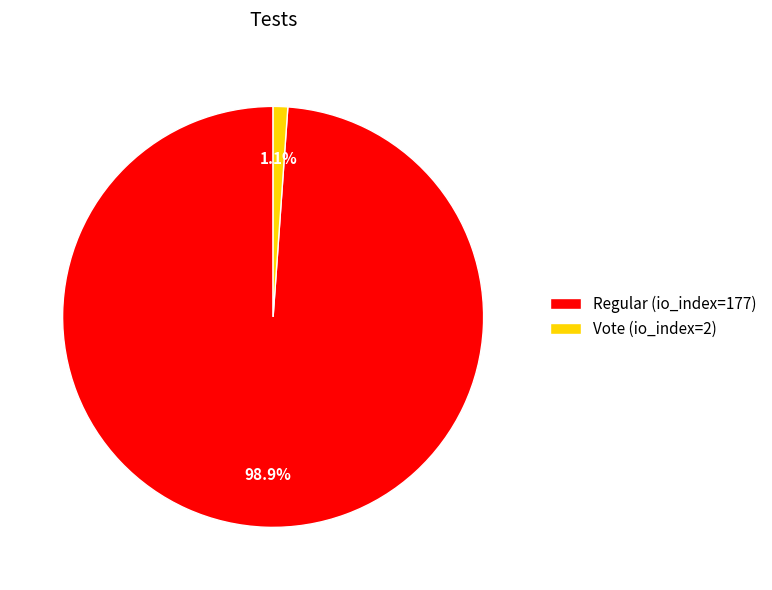

Is it true that Regular (io_index=177) is 93% of the pie?

False